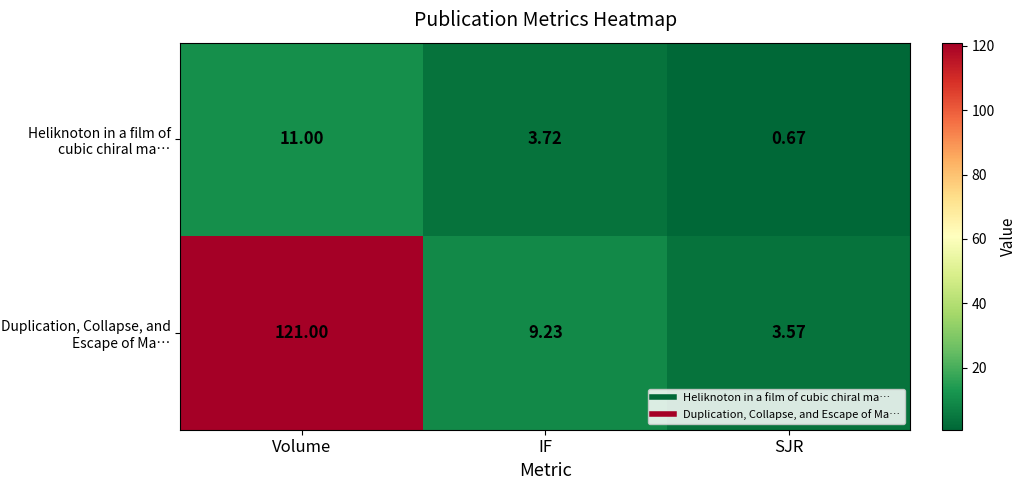

How many values in the Heliknoton in a film of cubic chiral ma… series are below 3?

1